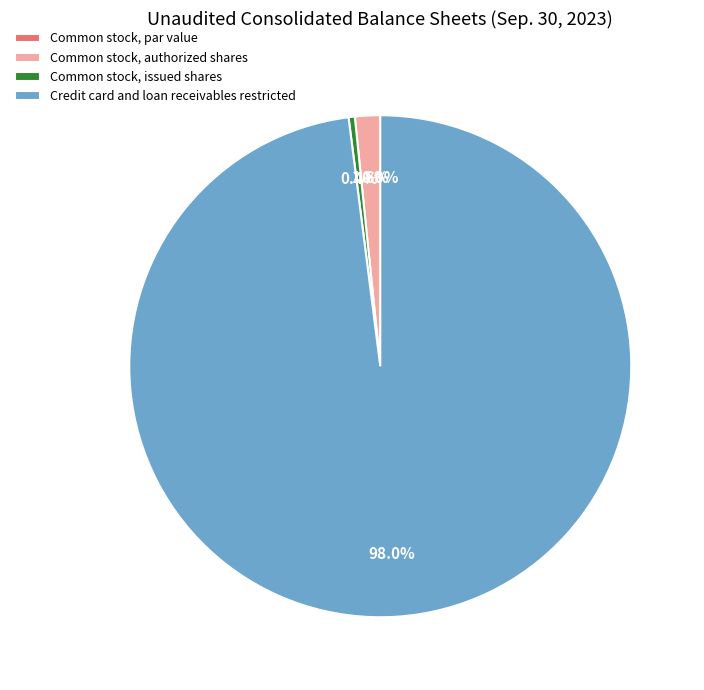

What percentage do Credit card and loan receivables restricted and Common stock, issued shares together represent?

98.4%